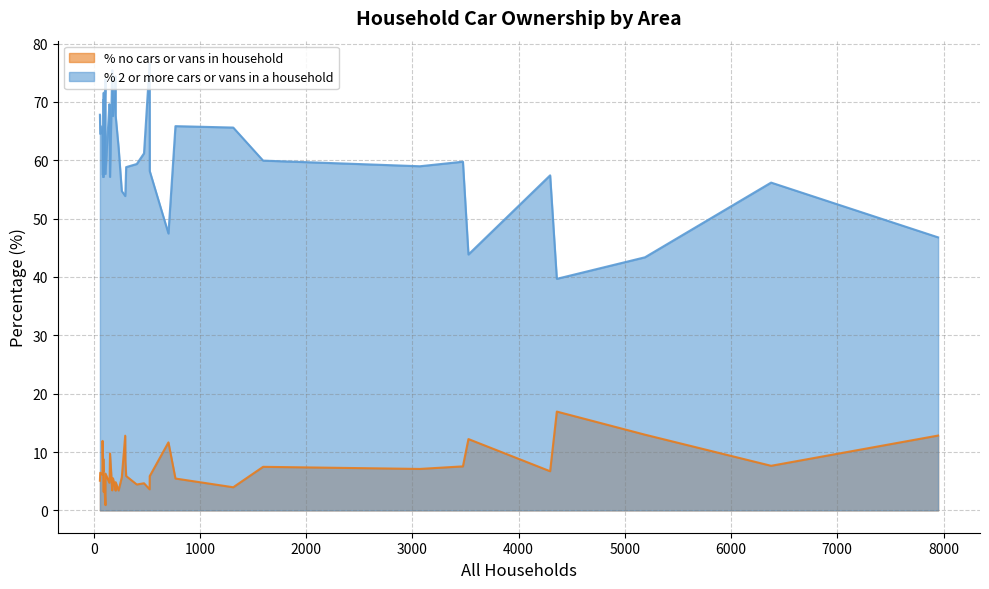

True or false: % 2 or more cars or vans in a household and % no cars or vans in household intersect in this chart.

False